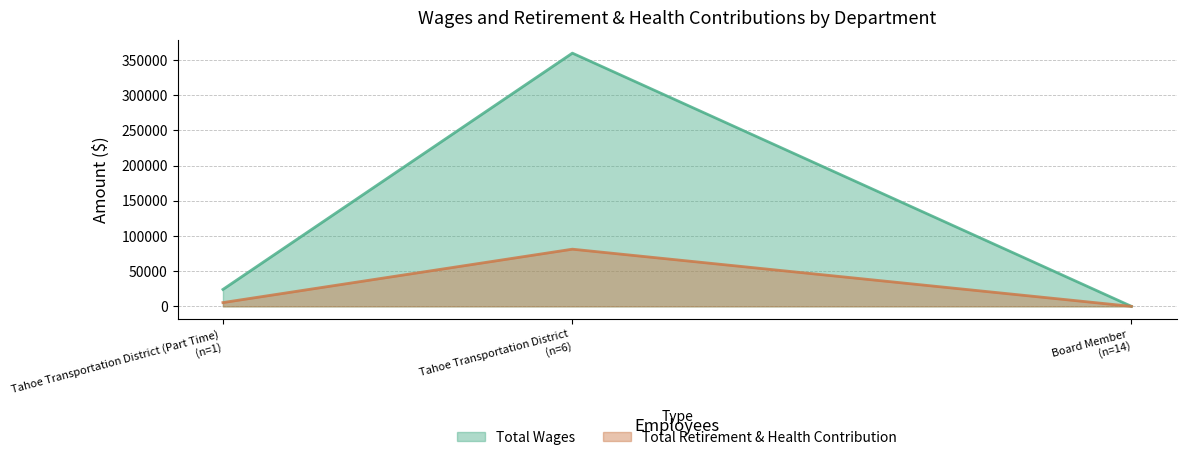

At which label is Total Retirement & Health Contribution closest to 40622?

Tahoe Transportation District (Part Time)
(n=1)